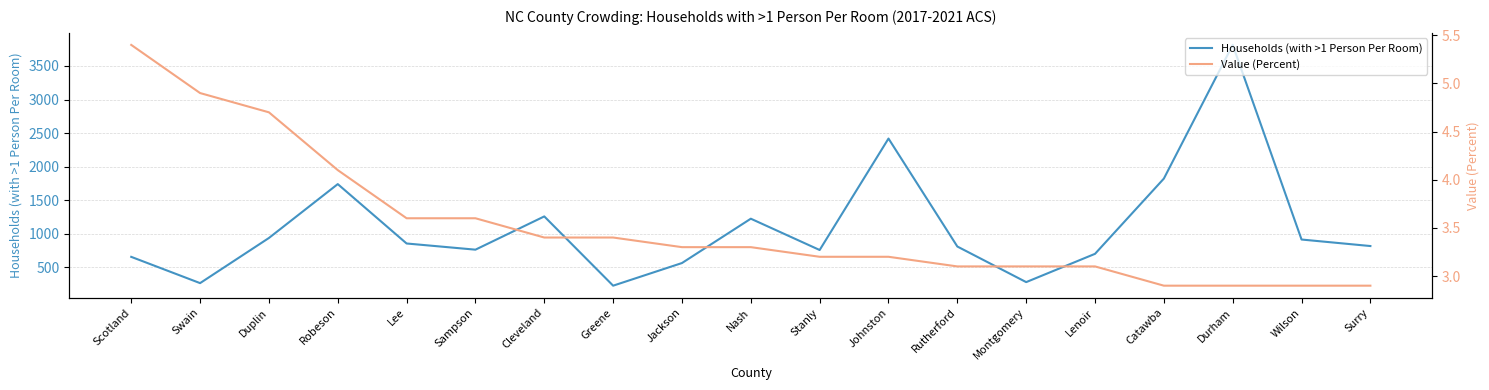

How many data points in Households (with >1 Person Per Room) are less than 819?

9